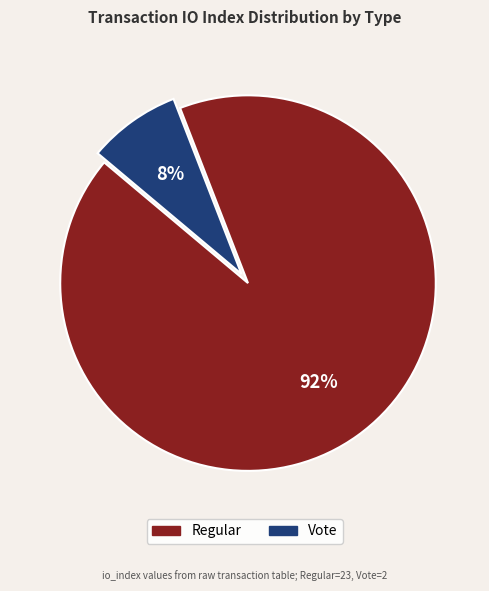

To the nearest percent, what is the average slice percentage?

50%